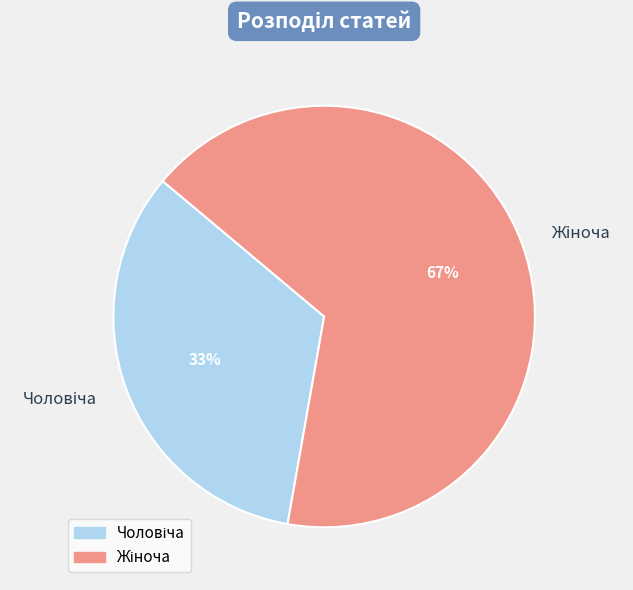

Does any single category account for the majority?

Yes